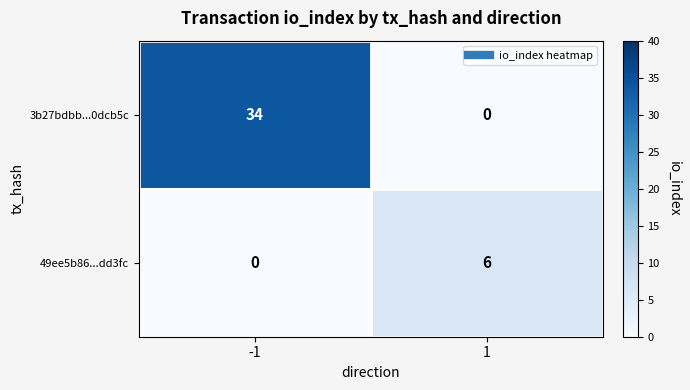

The value of 3b27bdbb...0dcb5c at -1 is 51. True or false?

False